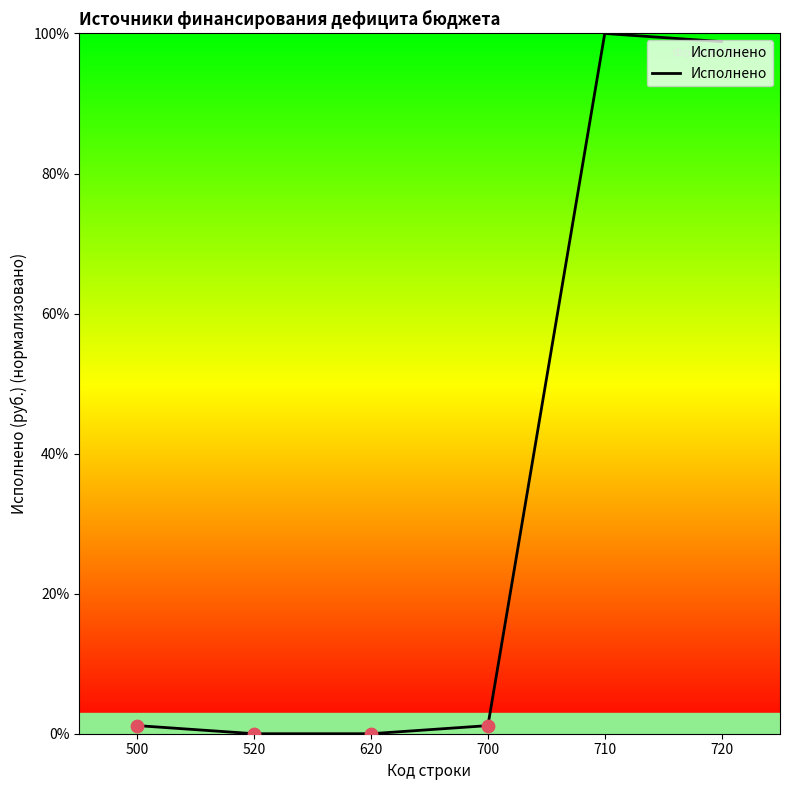

What is the change in value from 500 to 720?

+97.7